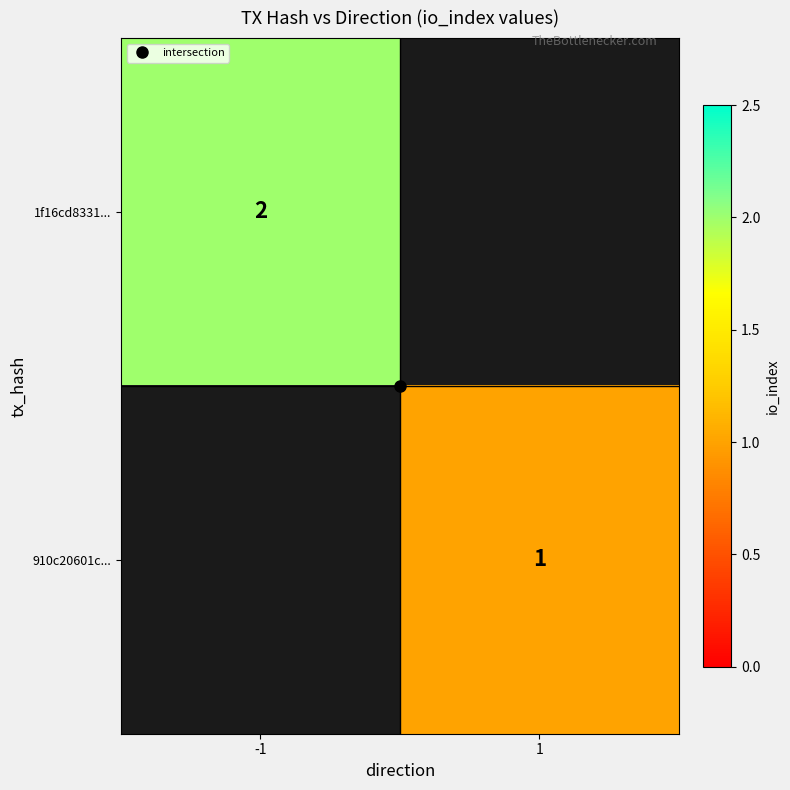

What is the smallest value displayed?

1.0